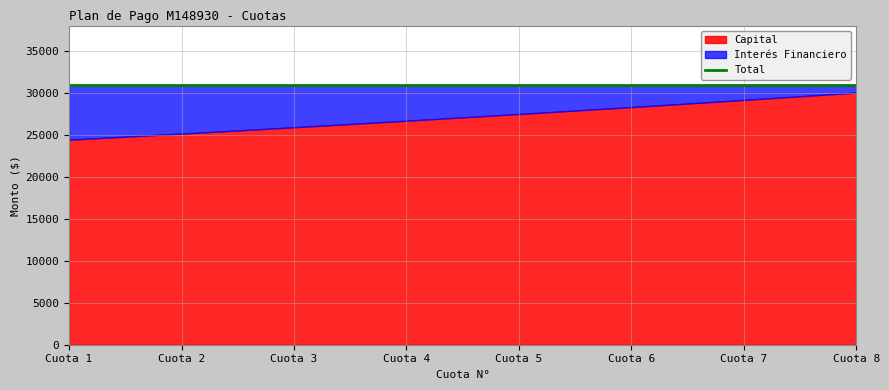

How many values in the Capital series are below 27469?

4